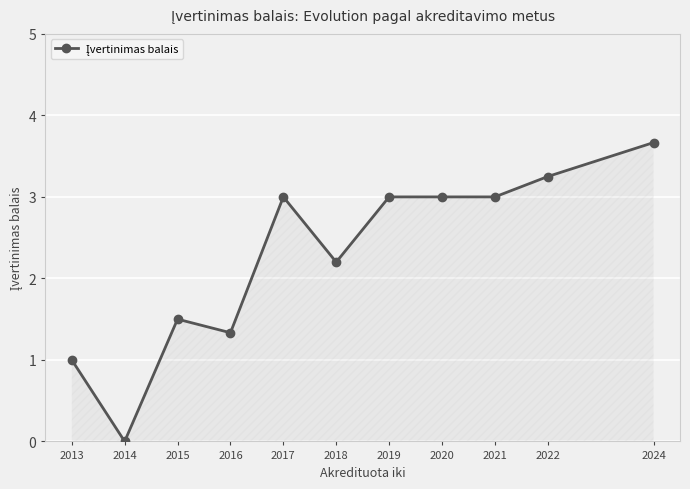

What is the sum of the values at 2017 and 2019?

6.0